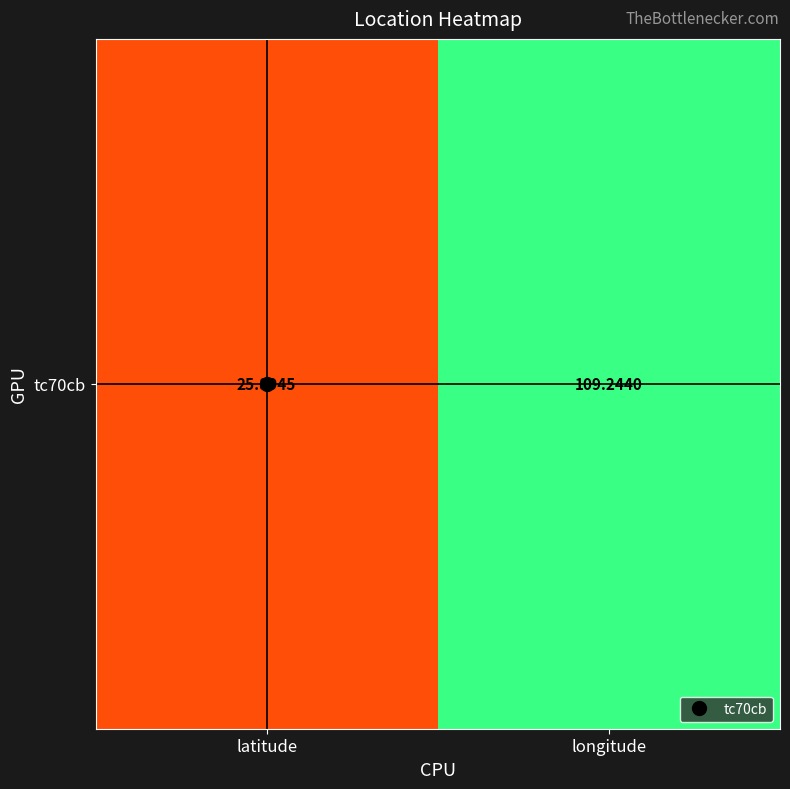

What is the smallest value displayed?

25.9